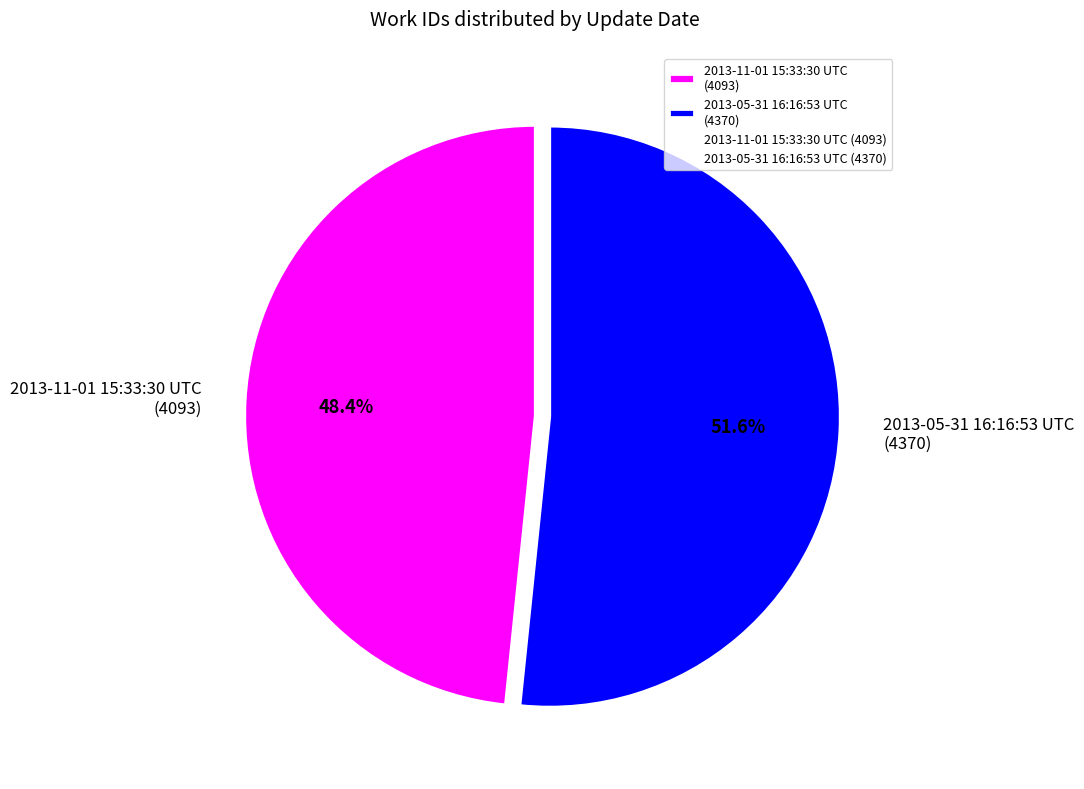

Rank the categories by value from lowest to highest.

2013-11-01 15:33:30 UTC, 2013-05-31 16:16:53 UTC